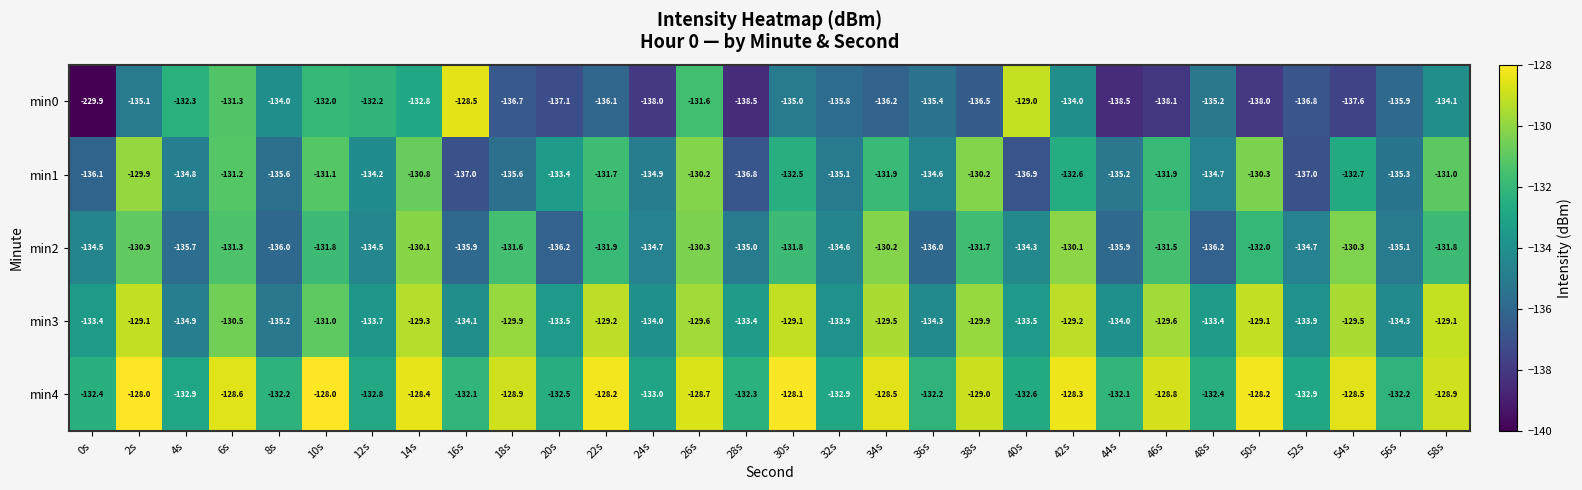

What is the minimum value shown in the chart?

-229.9